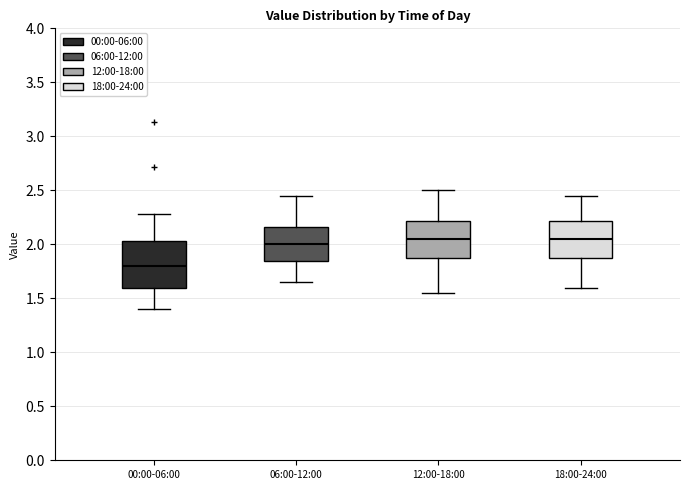

Where does the median line of the box for 18:00-24:00 sit on the y-axis? The values are not printed on the chart, so give them approximately, as read against the axis.

2.05